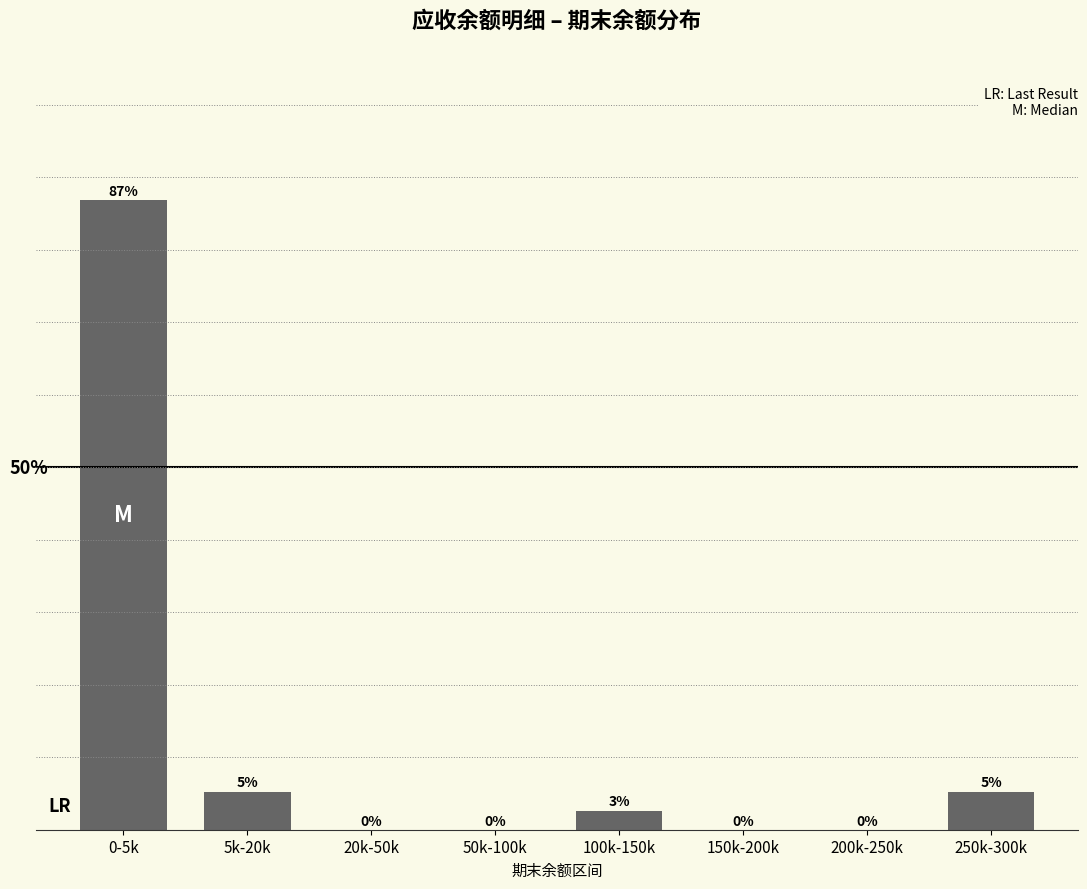

Which has a higher value, 250k-300k or 20k-50k?

250k-300k